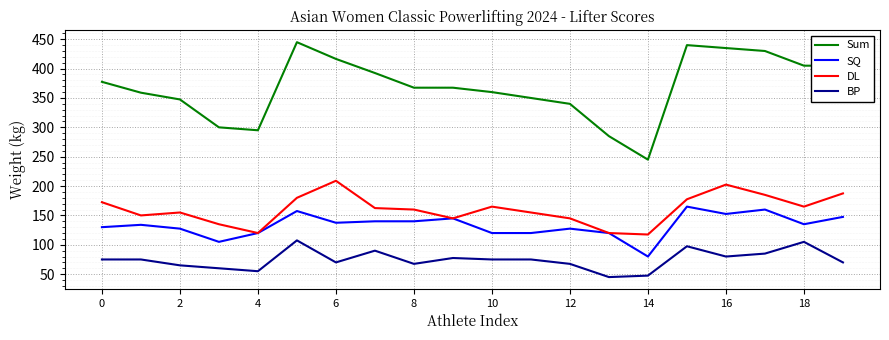

List the series in order of their peak value, highest first.

Sum, DL, SQ, BP